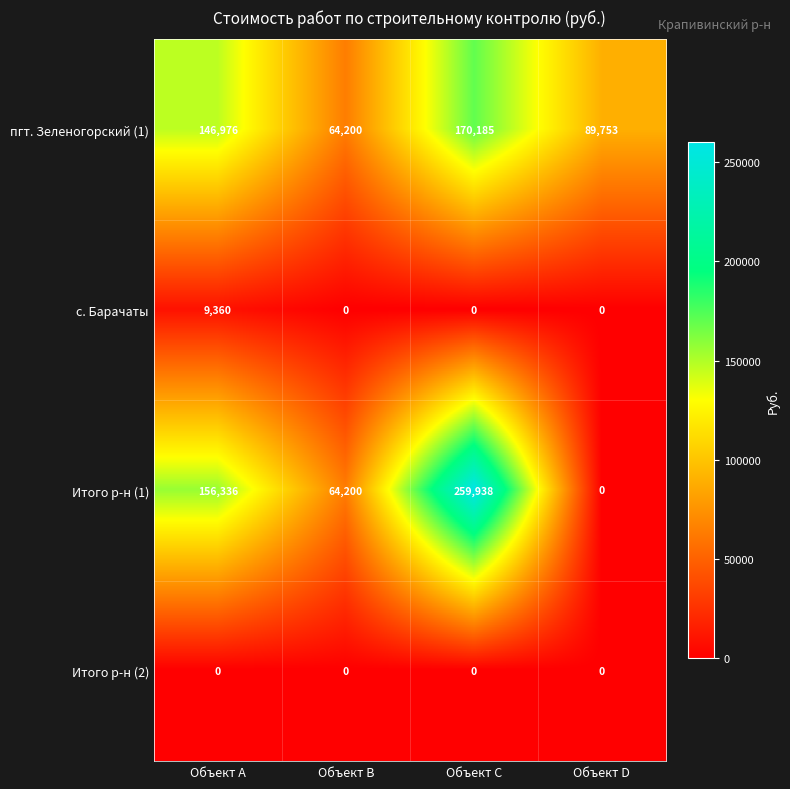

True or false: пгт. Зеленогорский (1) has a value of 139407 at Объект D.

False